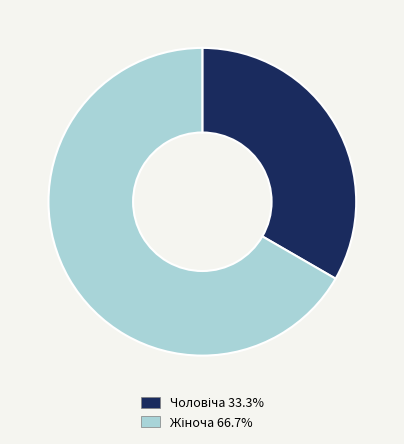

How many segments does this pie chart have?

2